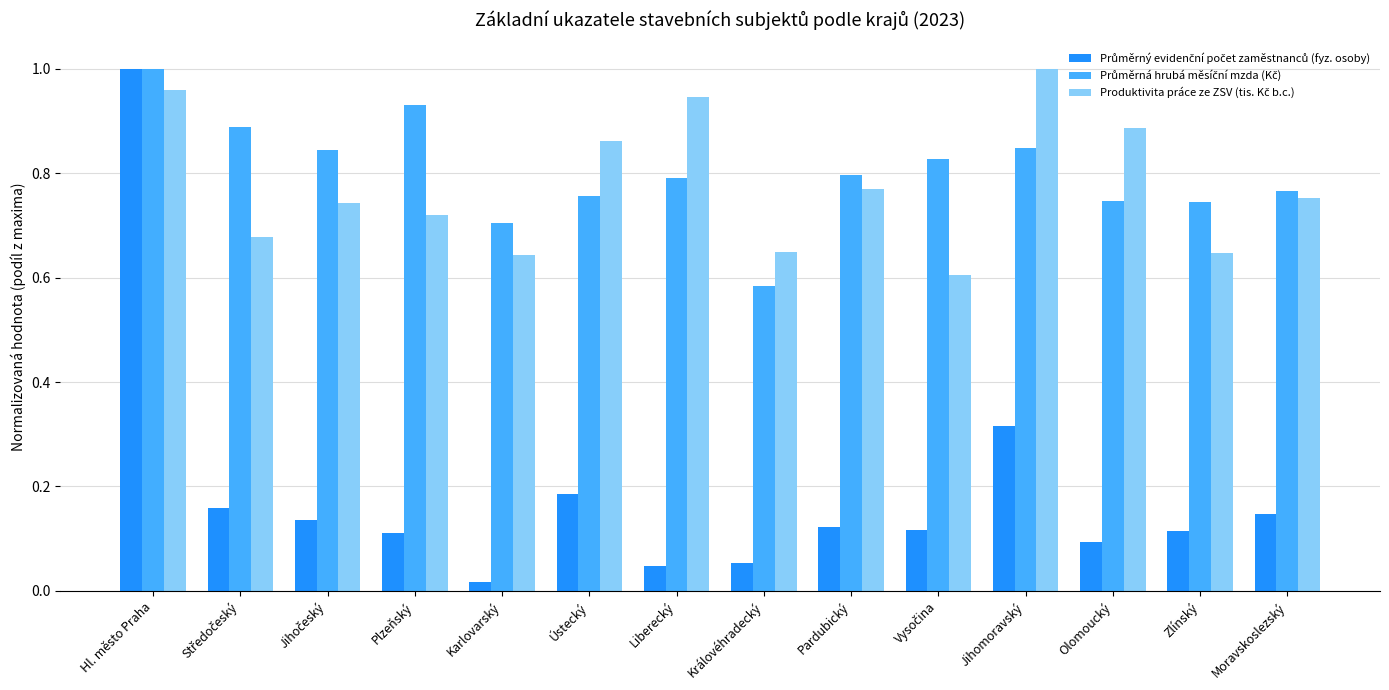

How many bars are there in total?

42